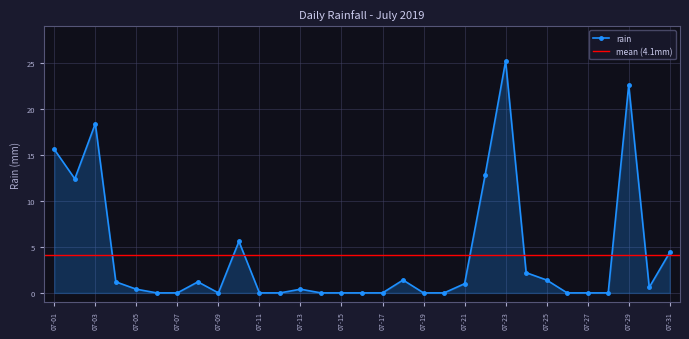

What is the average value?

4.1